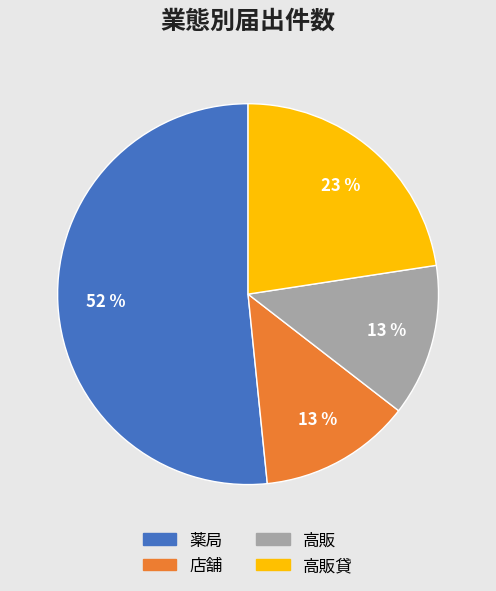

Does any single category account for the majority?

Yes